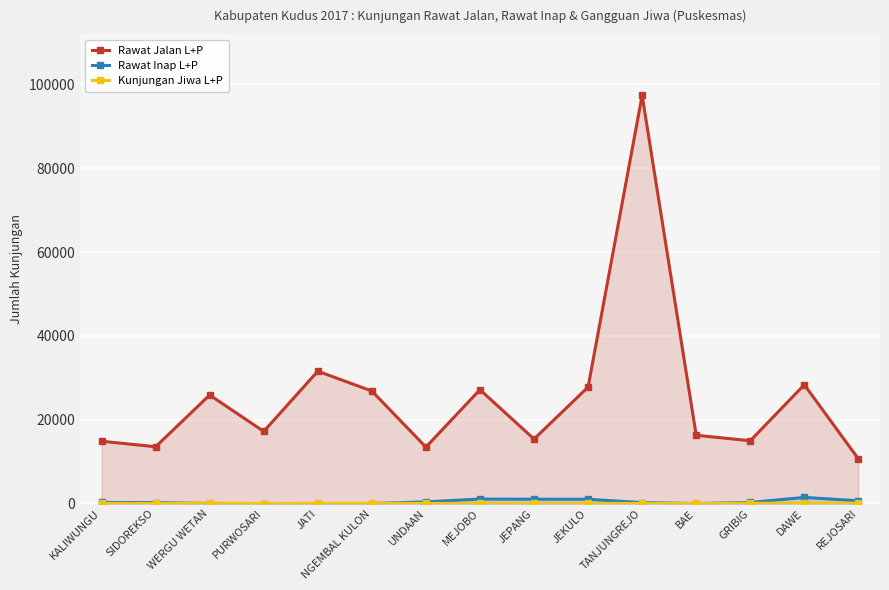

At which category does the chart reach its minimum across all series?

WERGU WETAN